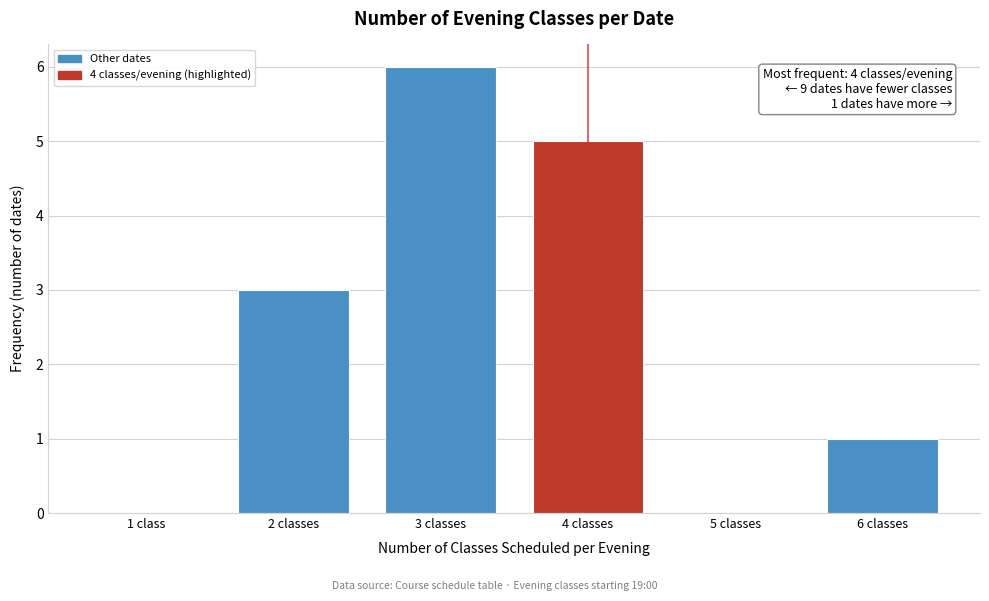

Reading right to left, list all the values displayed in this chart.

6 classes=1	5 classes=0	4 classes=5	3 classes=6	2 classes=3	1 class=0